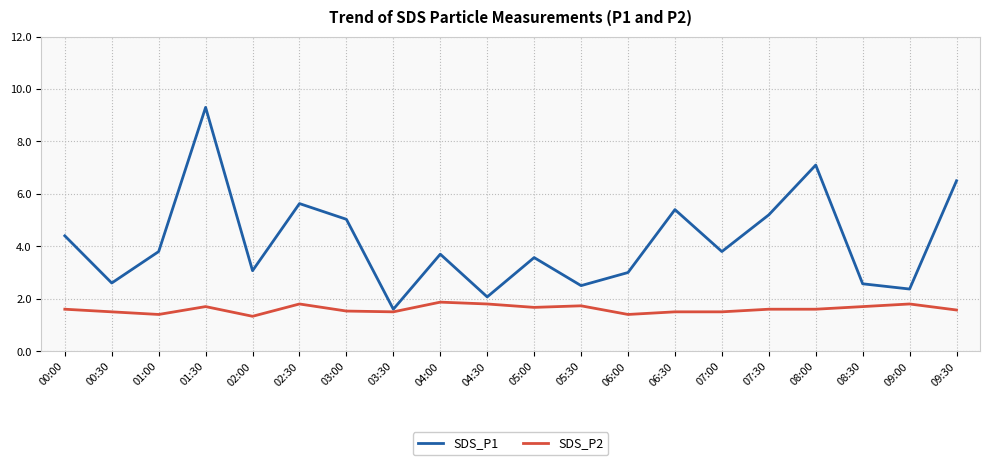

At which label does SDS_P1 reach its peak?

01:30